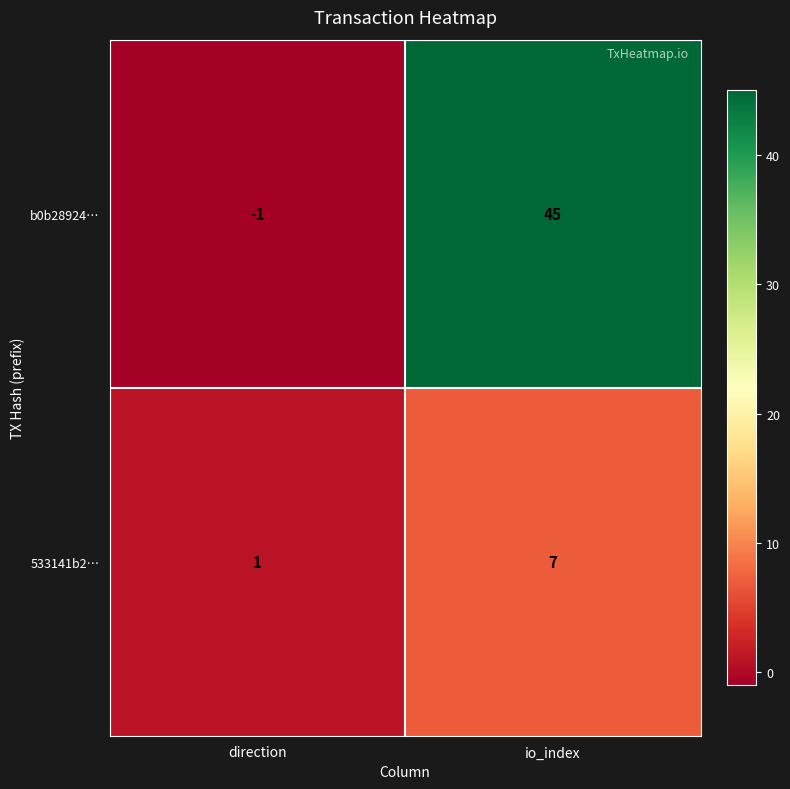

Rank the series by their average value, from highest to lowest.

b0b28924…, 533141b2…